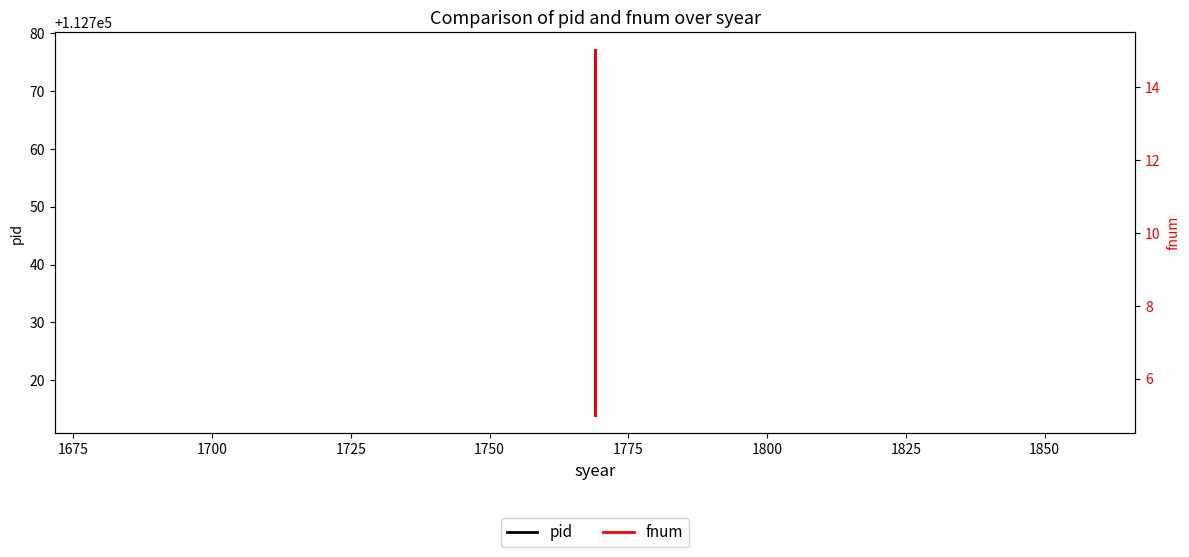

Is the value of fnum at 1650 greater than the value of pid at 1675?

No